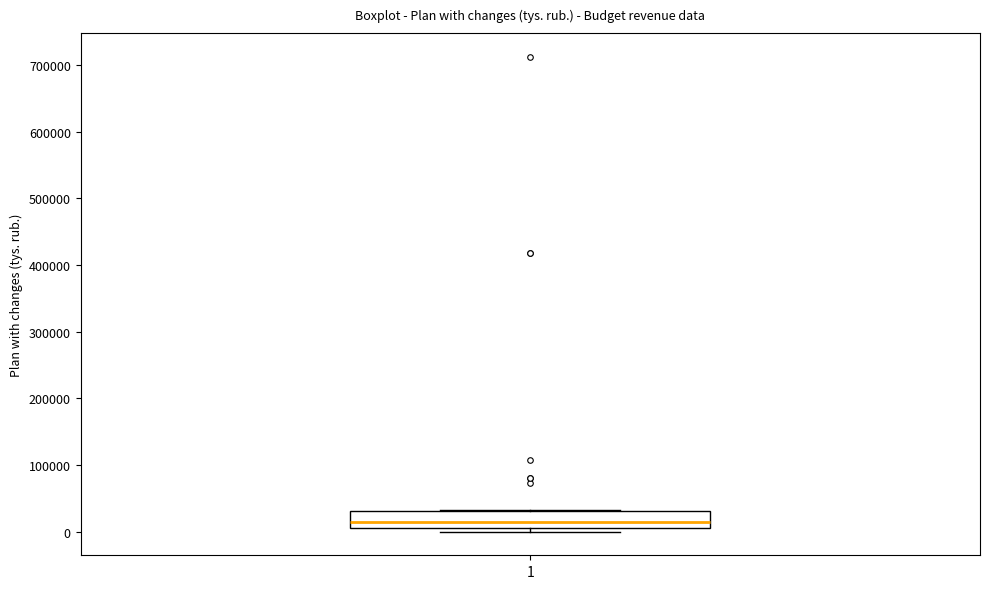

Where is the lower edge of the box at x = 1 on the y-axis? The values are not printed on the chart, so give them approximately, as read against the axis.

10000